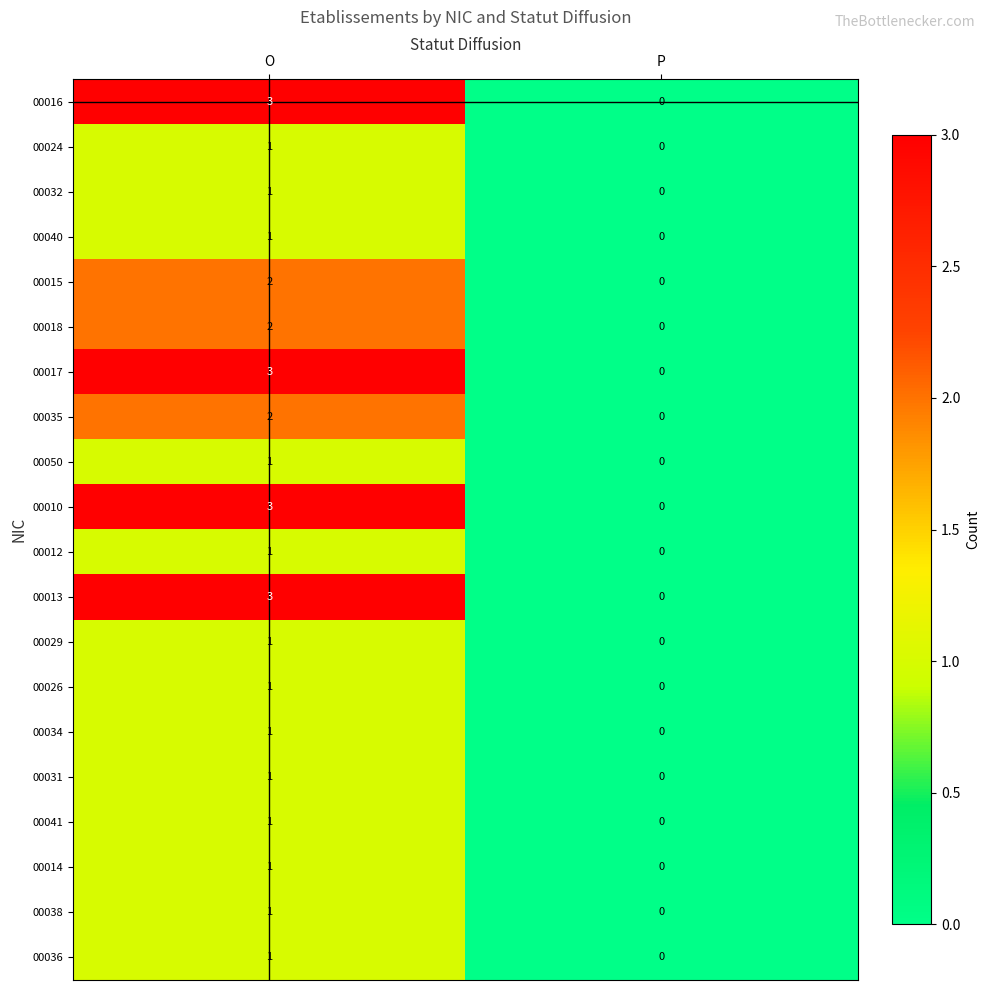

Where is 00038 nearest to the value 0?

P